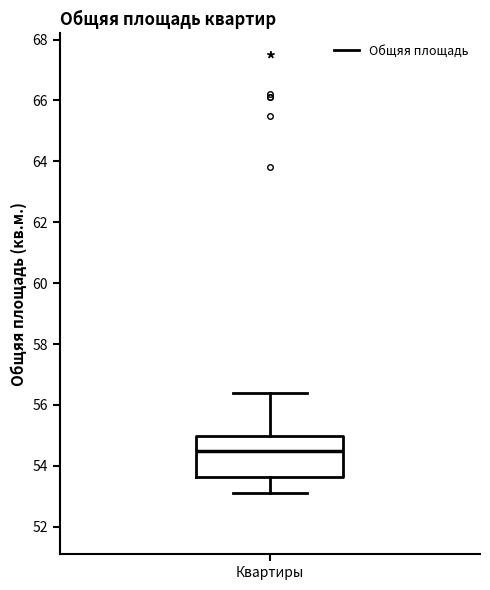

Read this box plot against the y-axis: the position of the median line, the range covered by the box, and the ends of both whiskers. The values are not printed on the chart, so give them approximately, as read against the axis.

median 54.6, box 53.6 to 55.0, whiskers 53.2 to 56.4